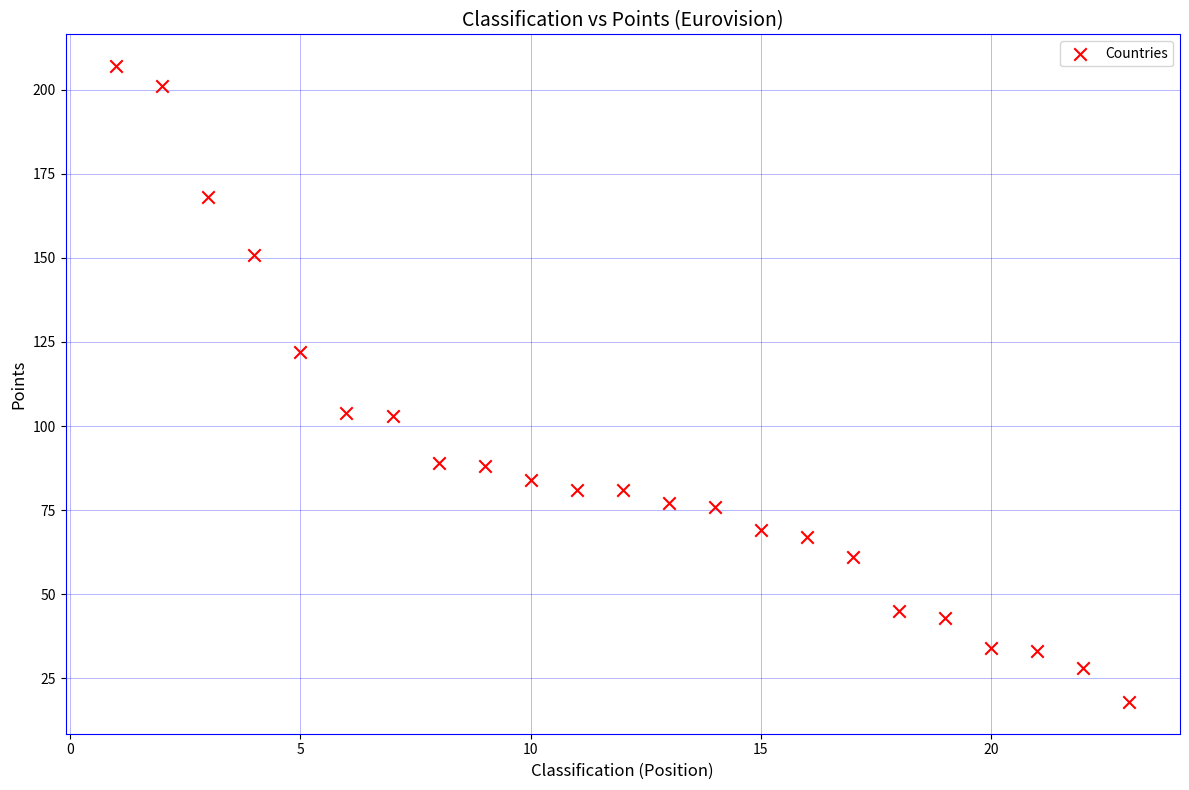

What is the range of X values (max minus min)?

22